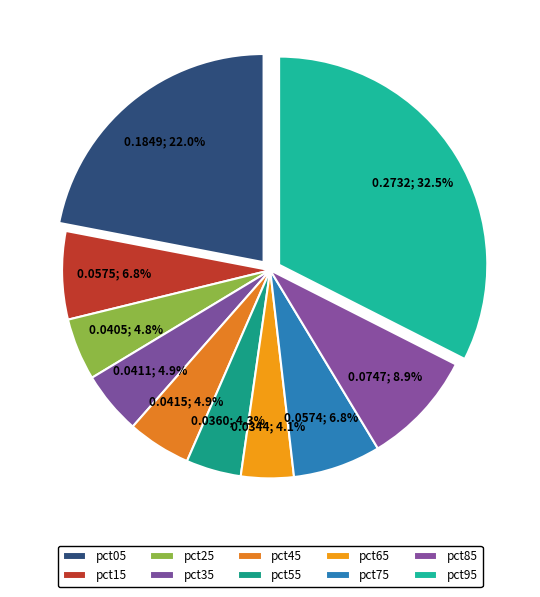

Is there any slice that represents more than half of the pie?

No